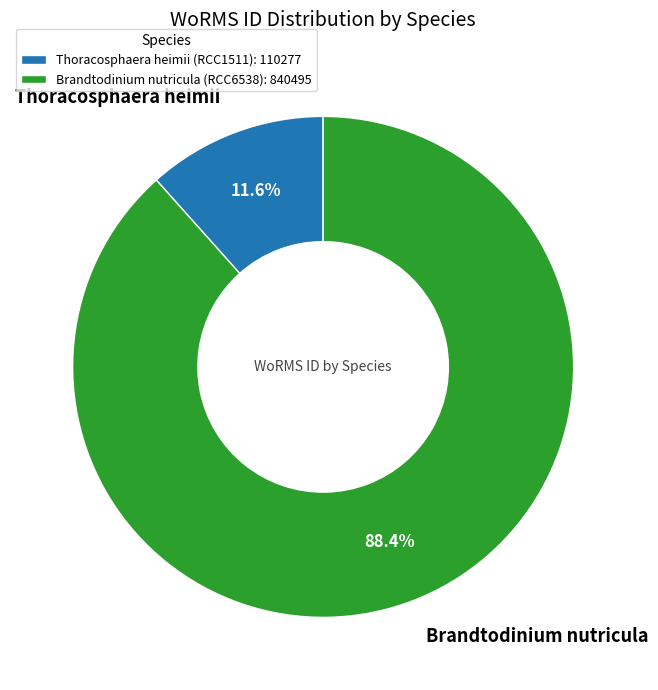

Is it true that Brandtodinium nutricula (RCC6538) is 88% of the pie?

True